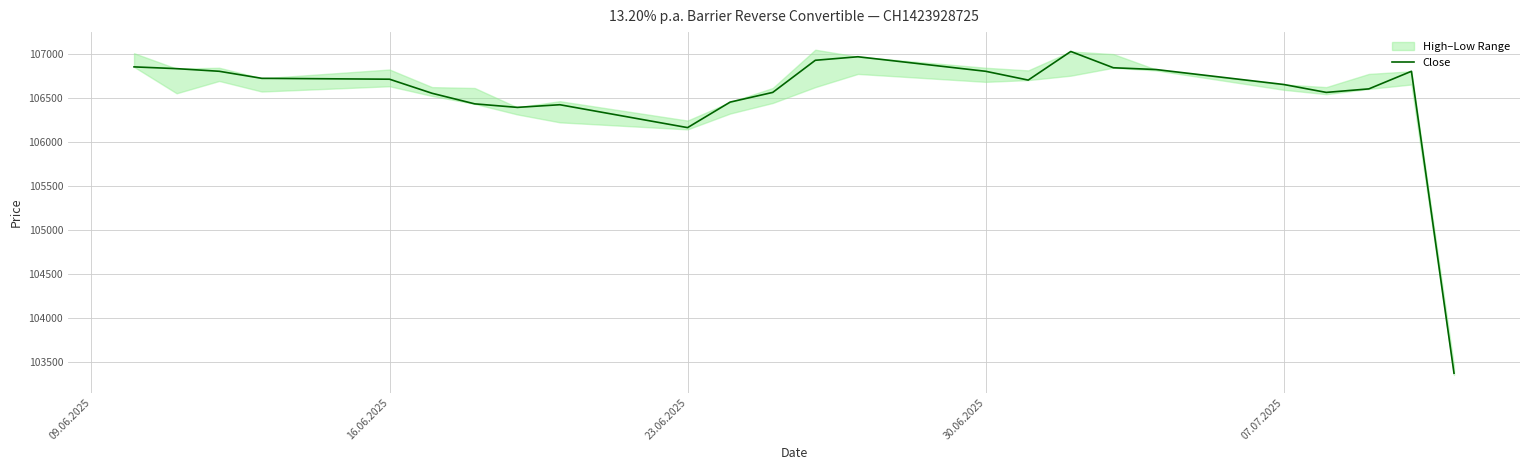

What is the sum of all values?

2557045